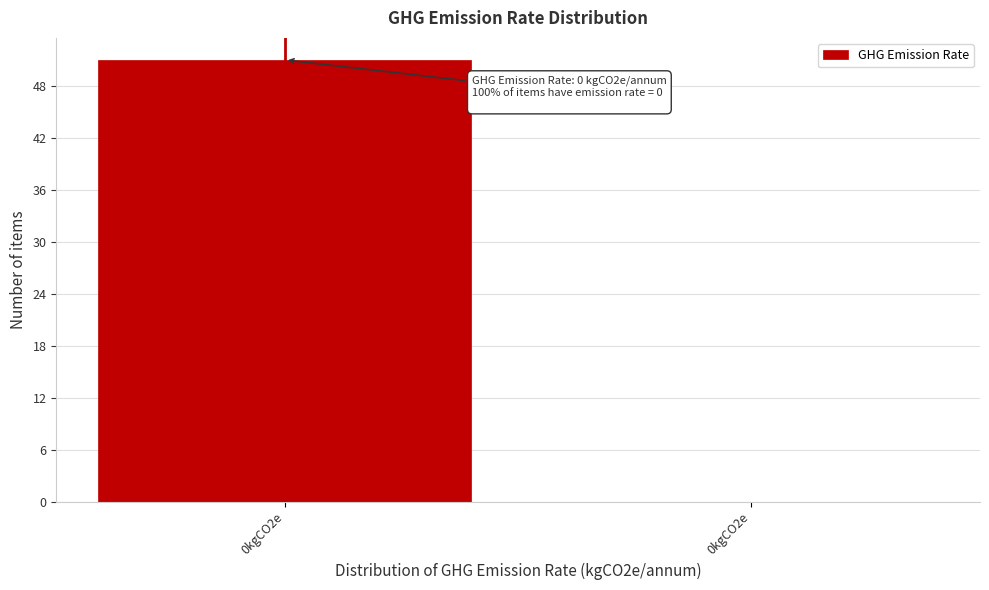

Are the bars horizontal?

No